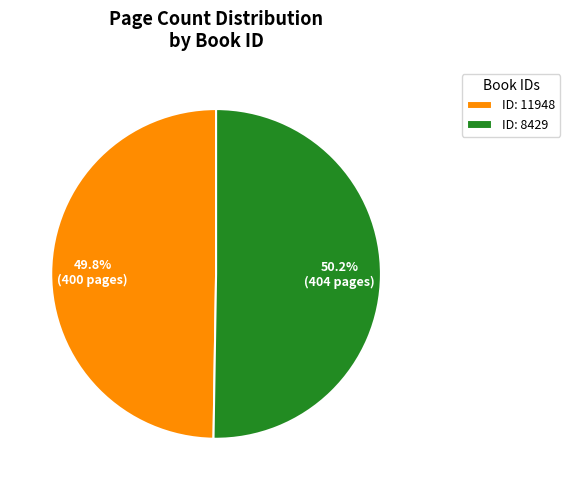

What is the ratio of the value at ID: 8429 to the value at ID: 11948?

1.0